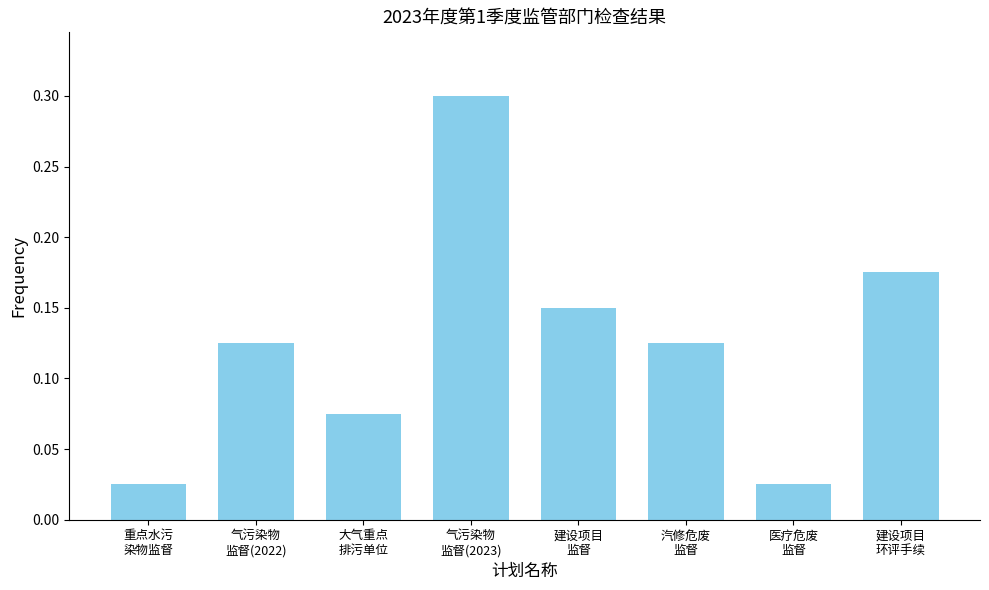

What is the difference between the maximum and minimum values?

0.3